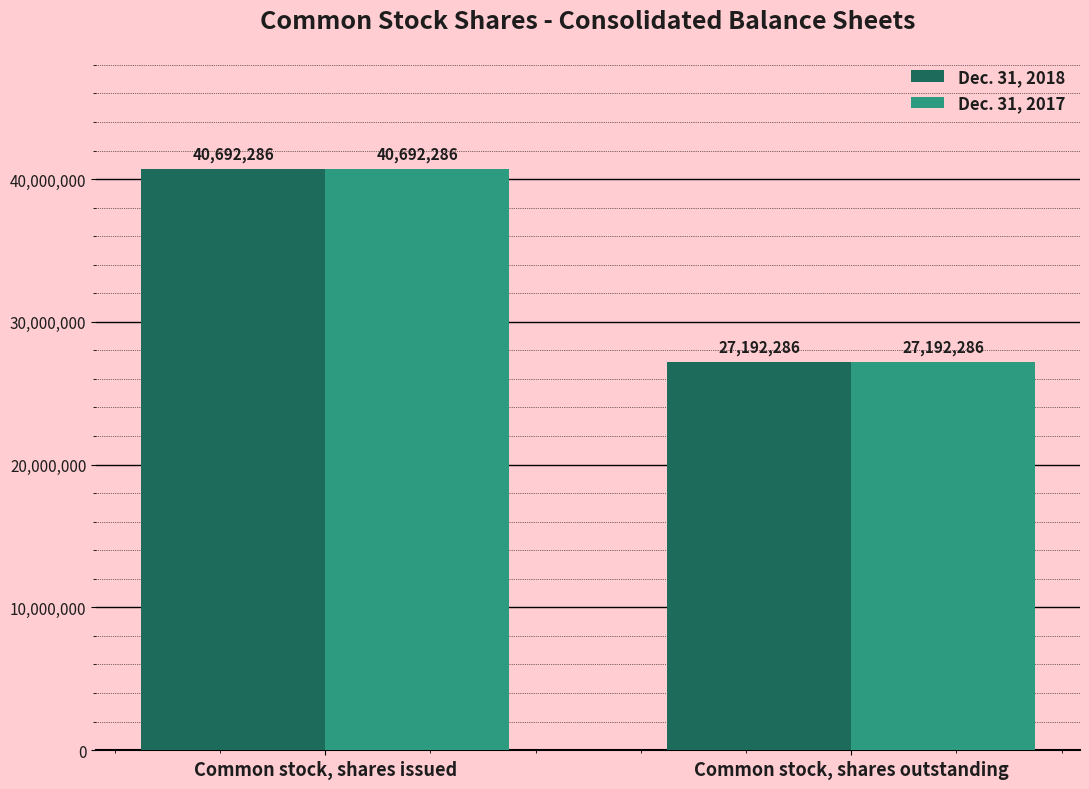

Rank the categories by Dec. 31, 2017 value from lowest to highest.

Common stock, shares outstanding, Common stock, shares issued